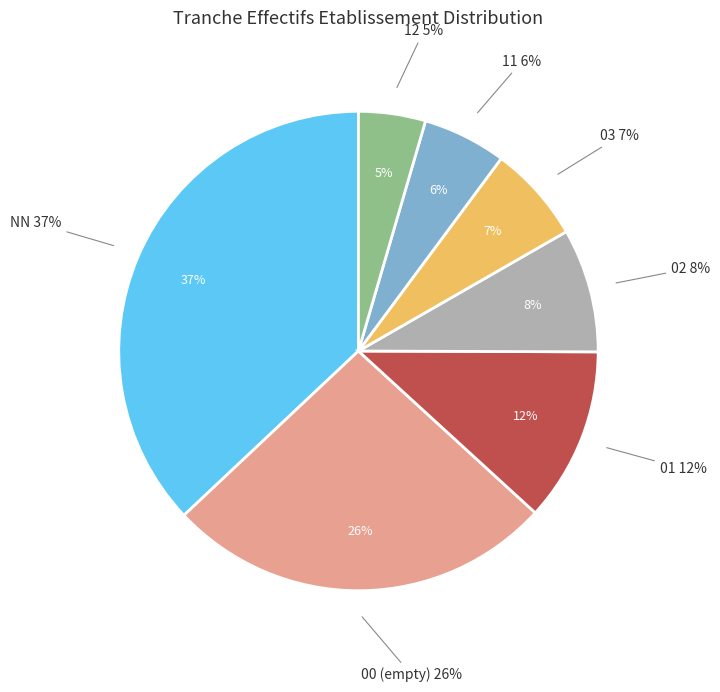

Rank the categories by value from lowest to highest.

12, 11, 03, 02, 01, 00, NN